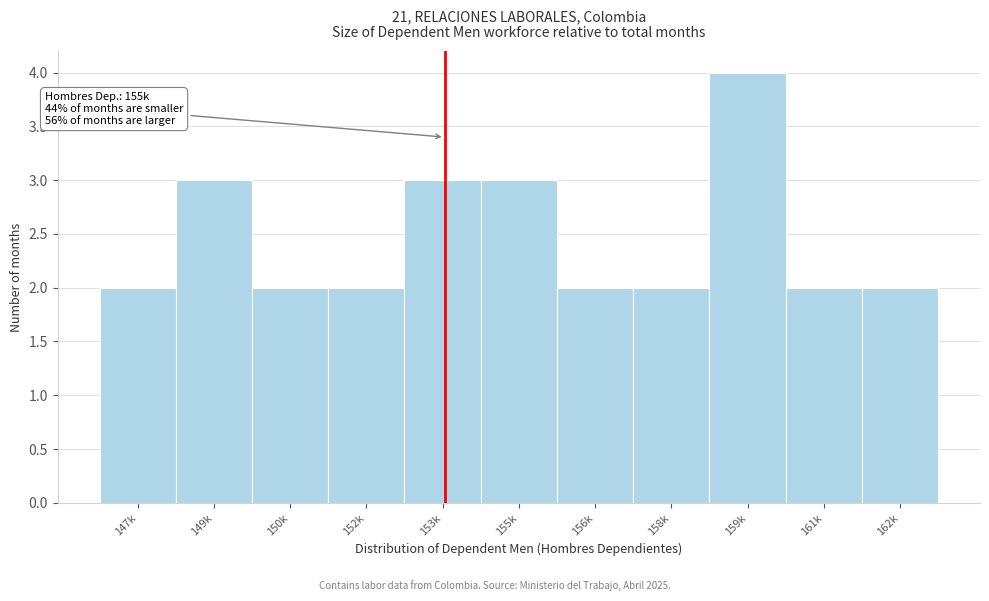

Reading left to right, transcribe all the data shown in this chart.

147k=2	149k=3	150k=2	152k=2	153k=3	155k=3	156k=2	158k=2	159k=4	161k=2	162k=2